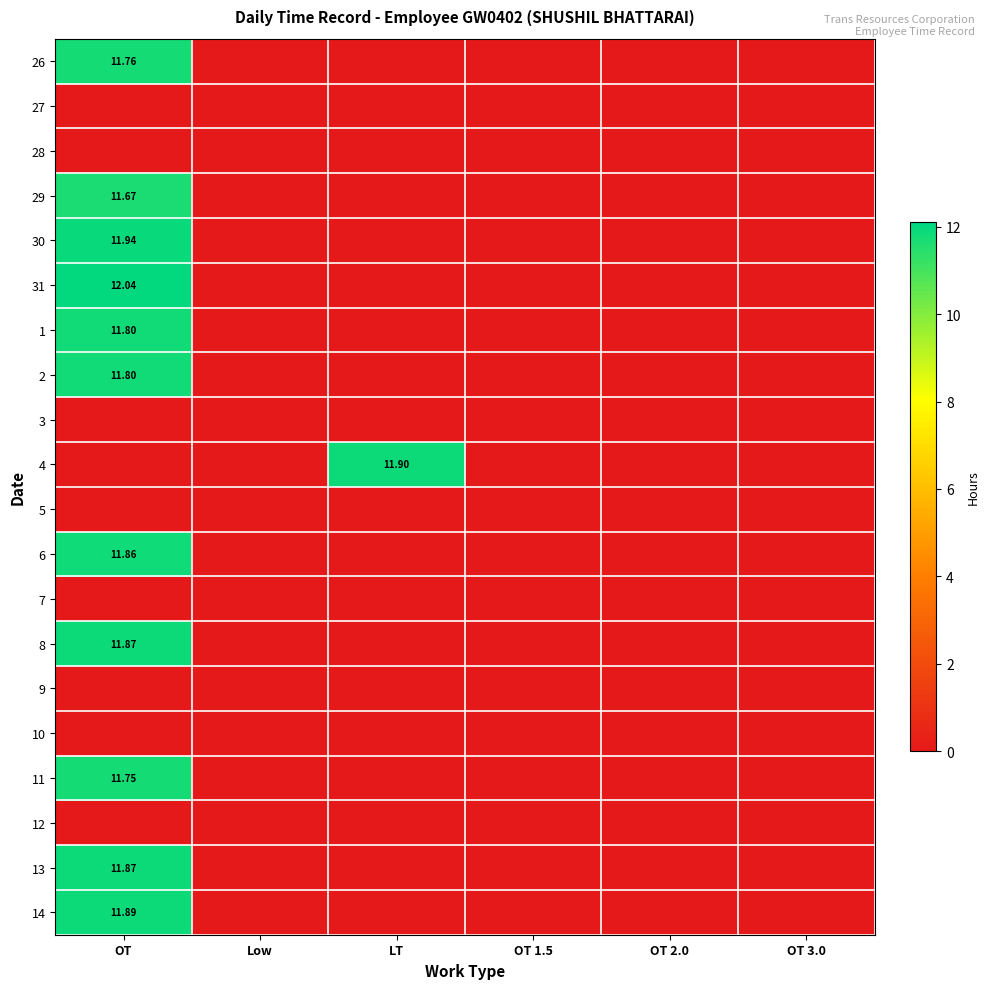

Between Low and LT, which series saw the biggest shift?

4